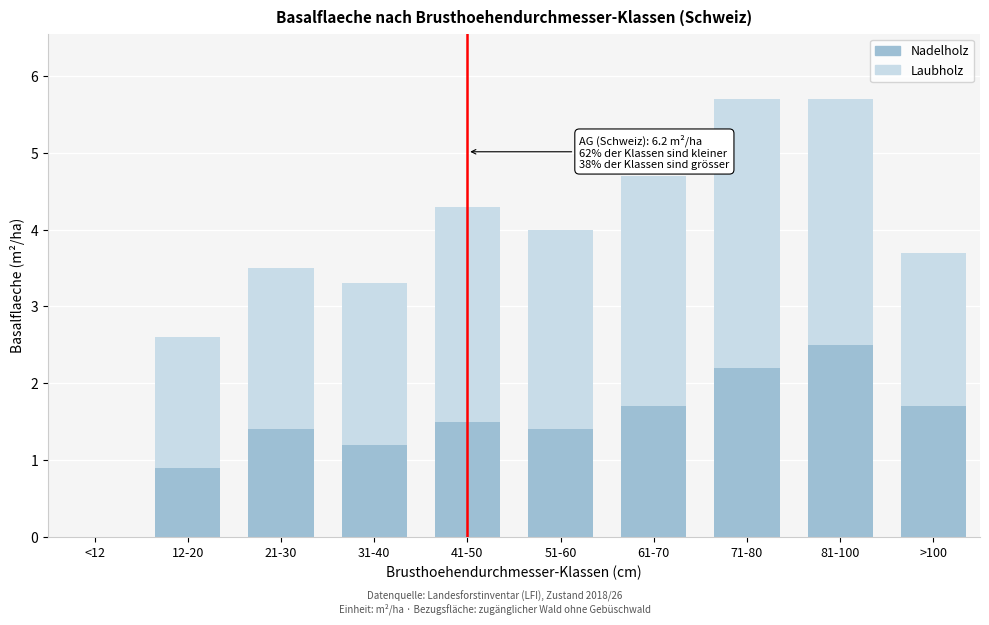

Reading left to right, transcribe the values for Nadelholz.

<12=0.0	12-20=0.9	21-30=1.4	31-40=1.2	41-50=1.5	51-60=1.4	61-70=1.7	71-80=2.2	81-100=2.5	>100=1.7